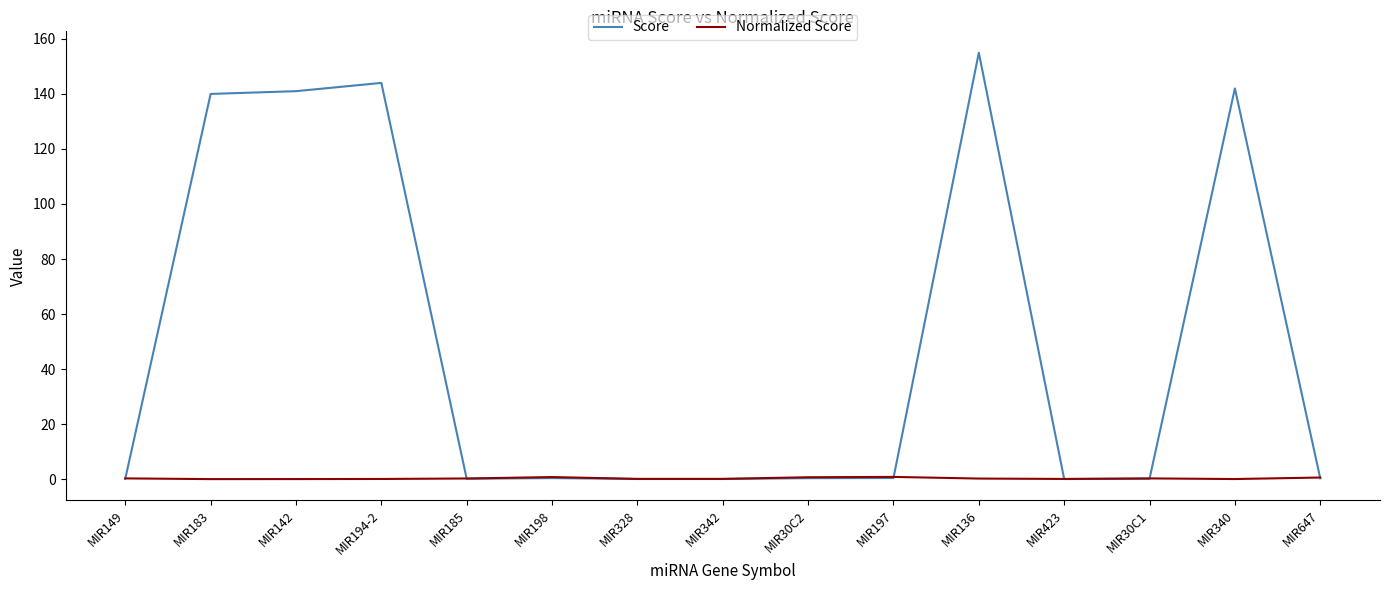

Is this an area chart (filled region under the line)?

No